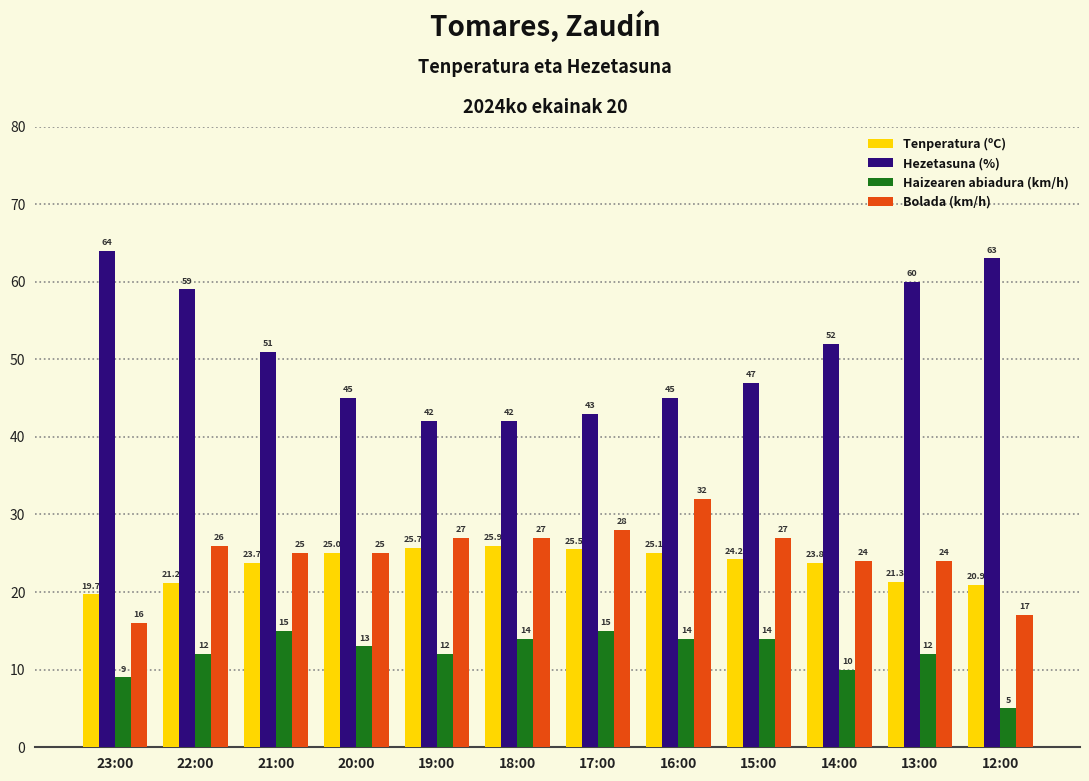

Is it true that Haizearen abiadura (km/h) equals 14.4 at 14:00?

False